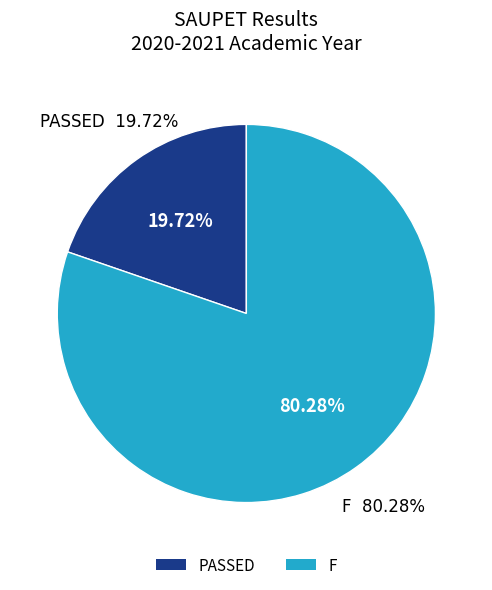

Is it true that F is 76% of the pie?

False